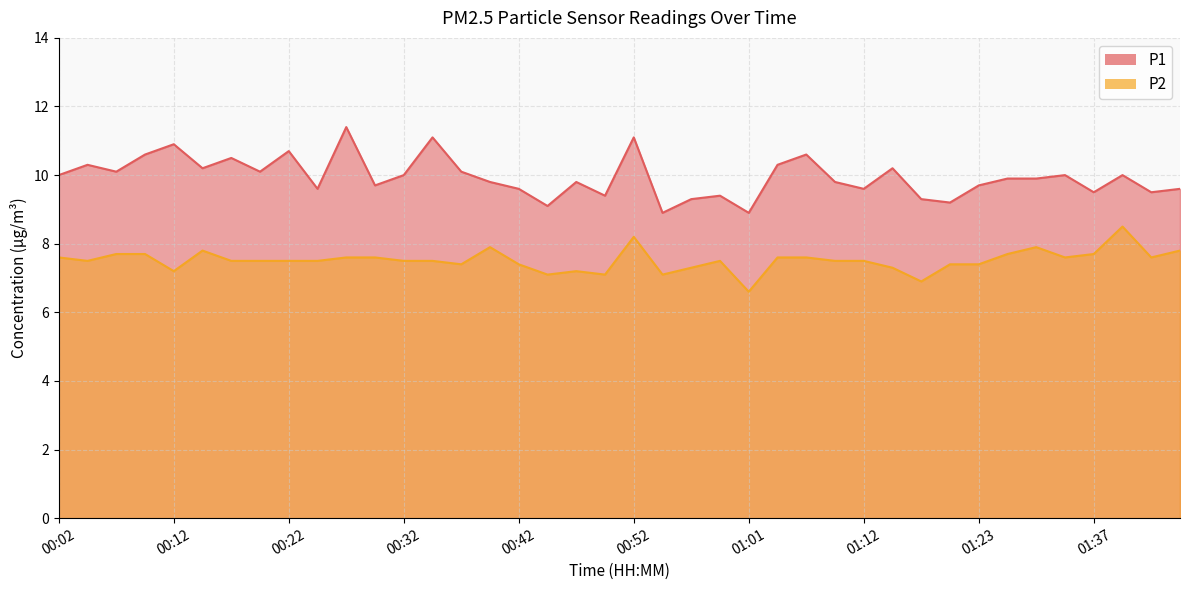

What is the difference between the second highest and second lowest values in the P1 series?

2.2